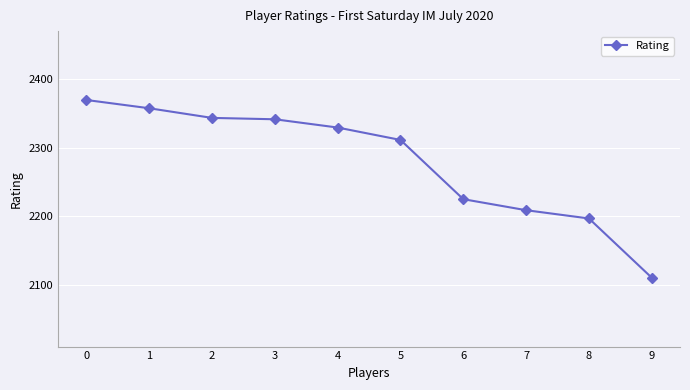

Read the value at 1, to the nearest 5.

2355